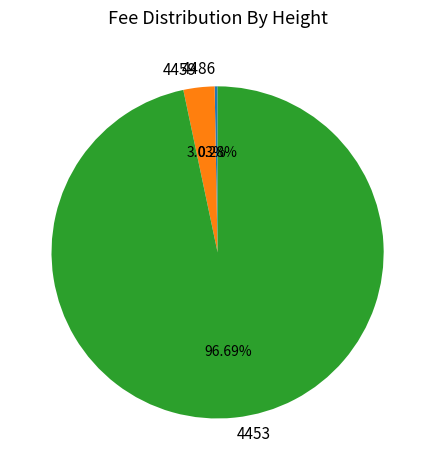

Is it true that 4459 is 3% of the pie?

True